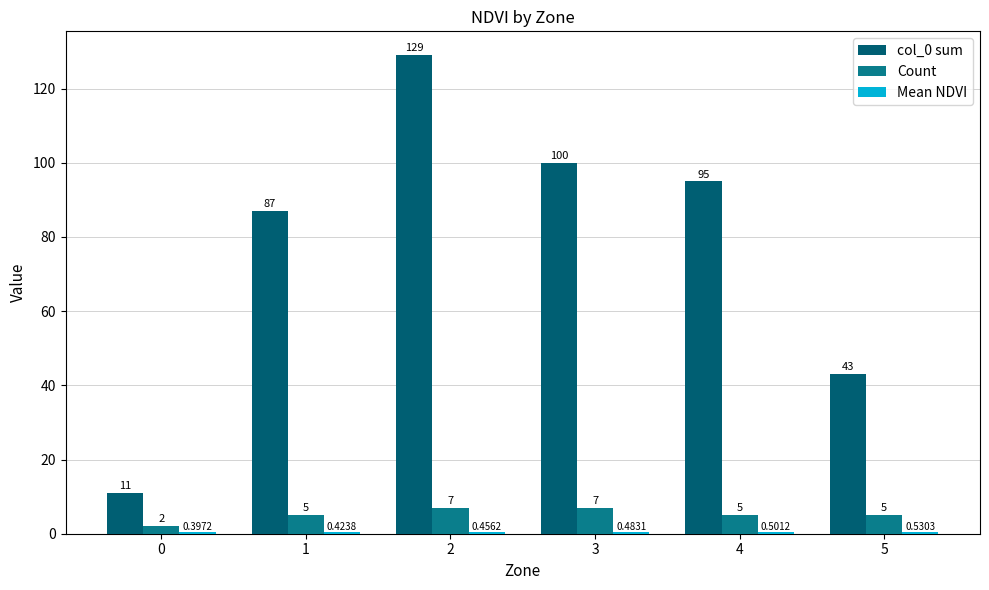

Which series has the largest total across all categories?

col_0 sum